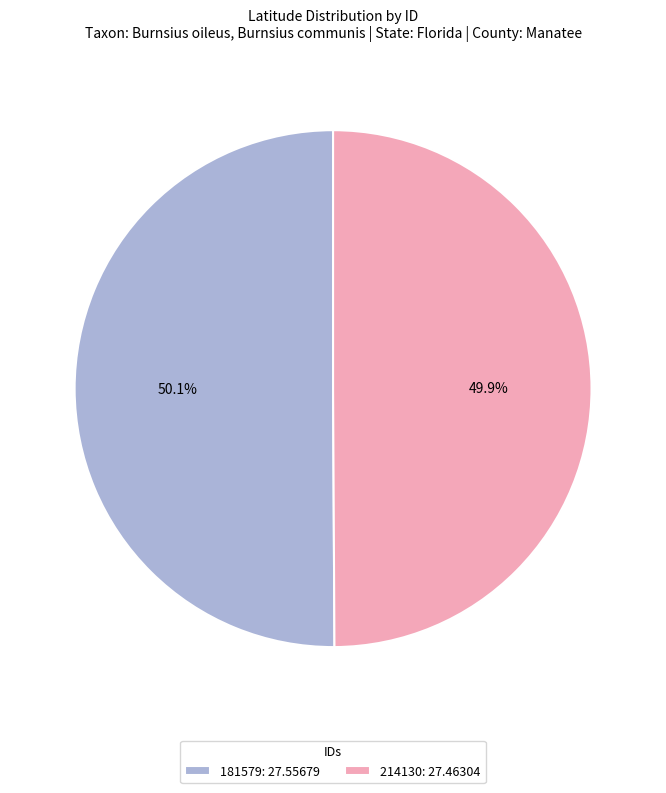

What percentage do 214130 and 181579 together represent?

100.0%